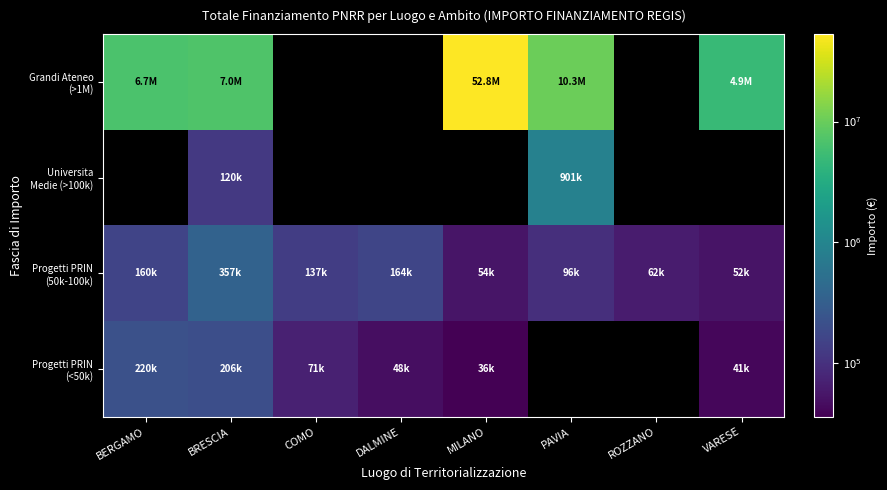

Read the Progetti PRIN (<50k) value at DALMINE.

47794.5